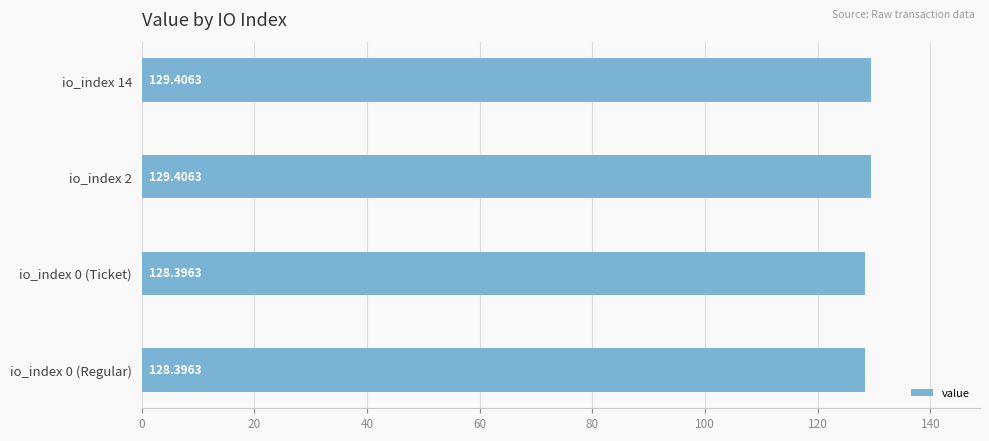

Approximately how many times larger is the value at io_index 2 compared to io_index 0 (Regular)?

1.0